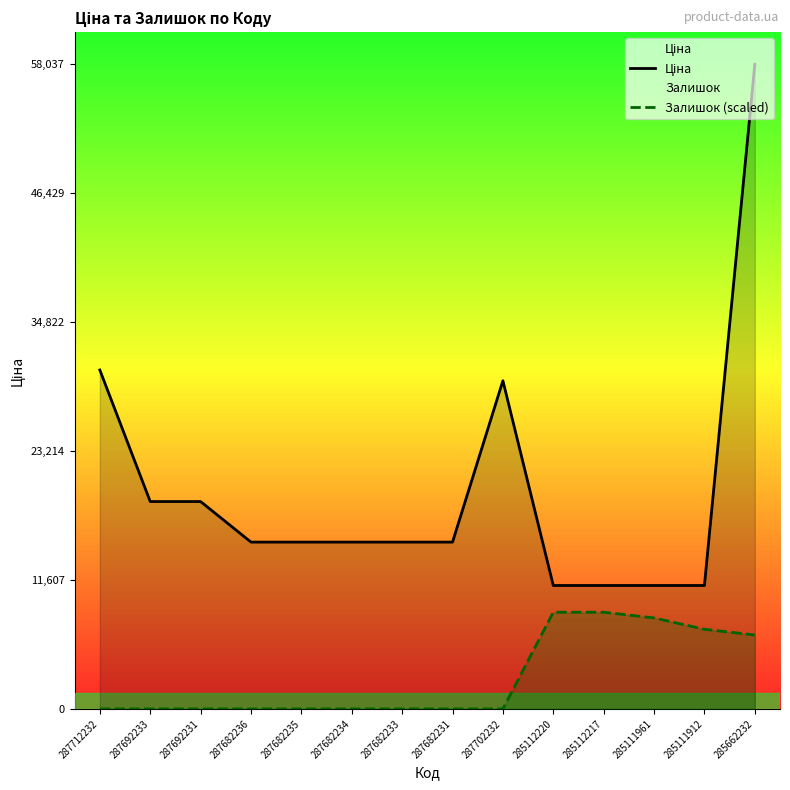

At which category is the sum across all series the highest?

285662232